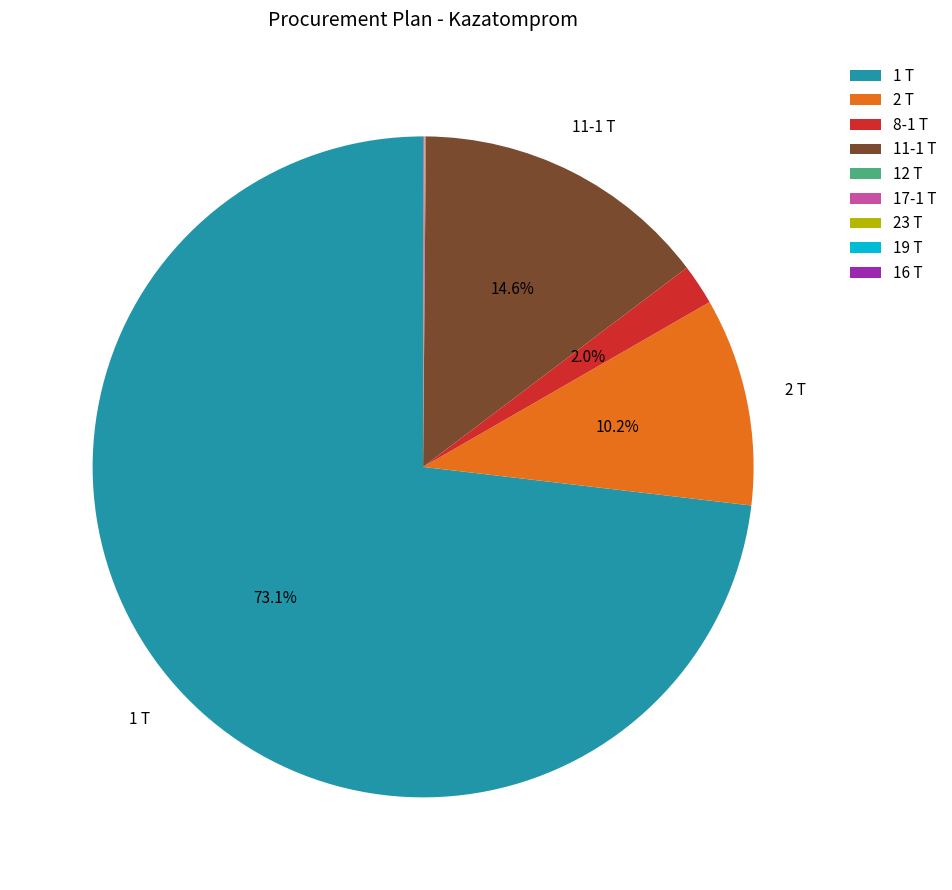

To the nearest percent, what is the difference between the largest and smallest slice percentages?

73%